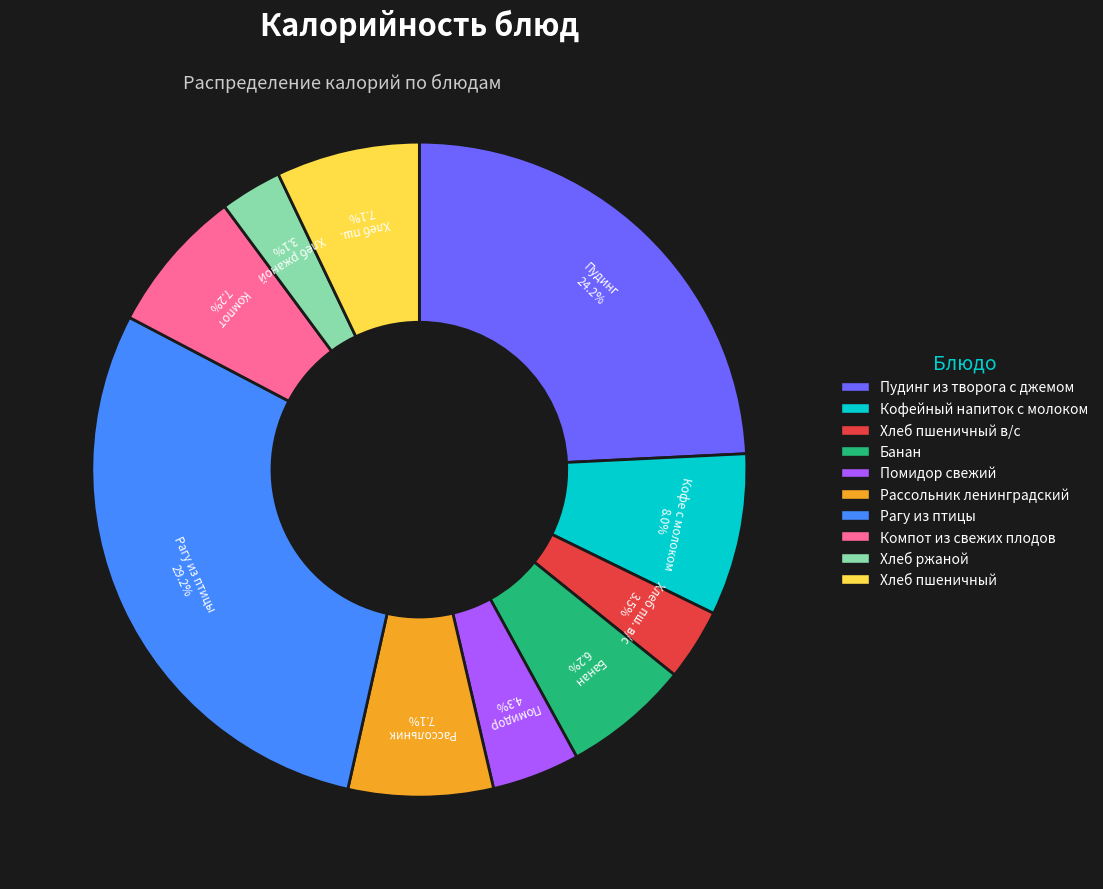

How many segments does this pie chart have?

10